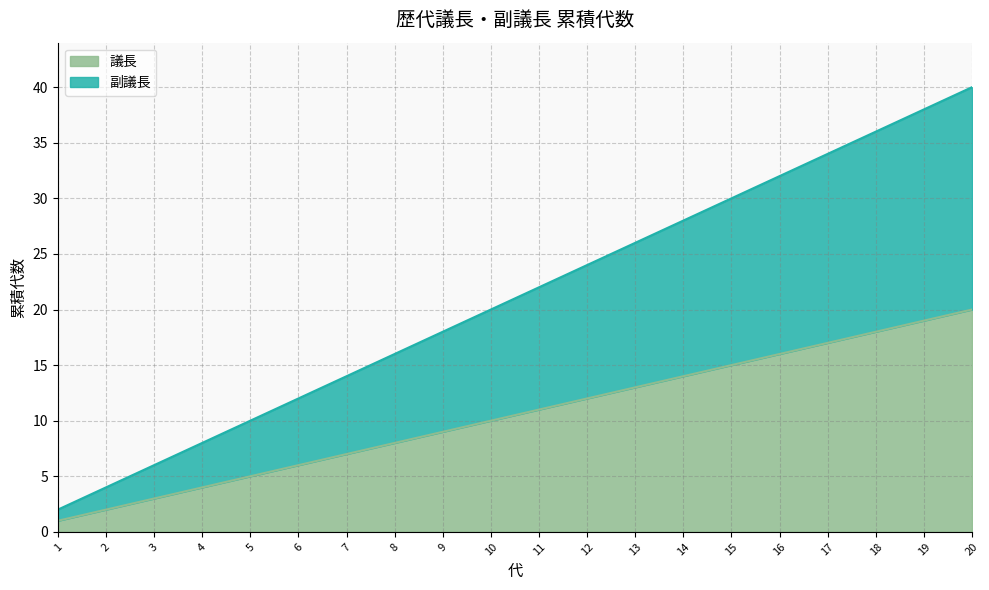

True or false: 副議長 has a value of 32 at 16.

True